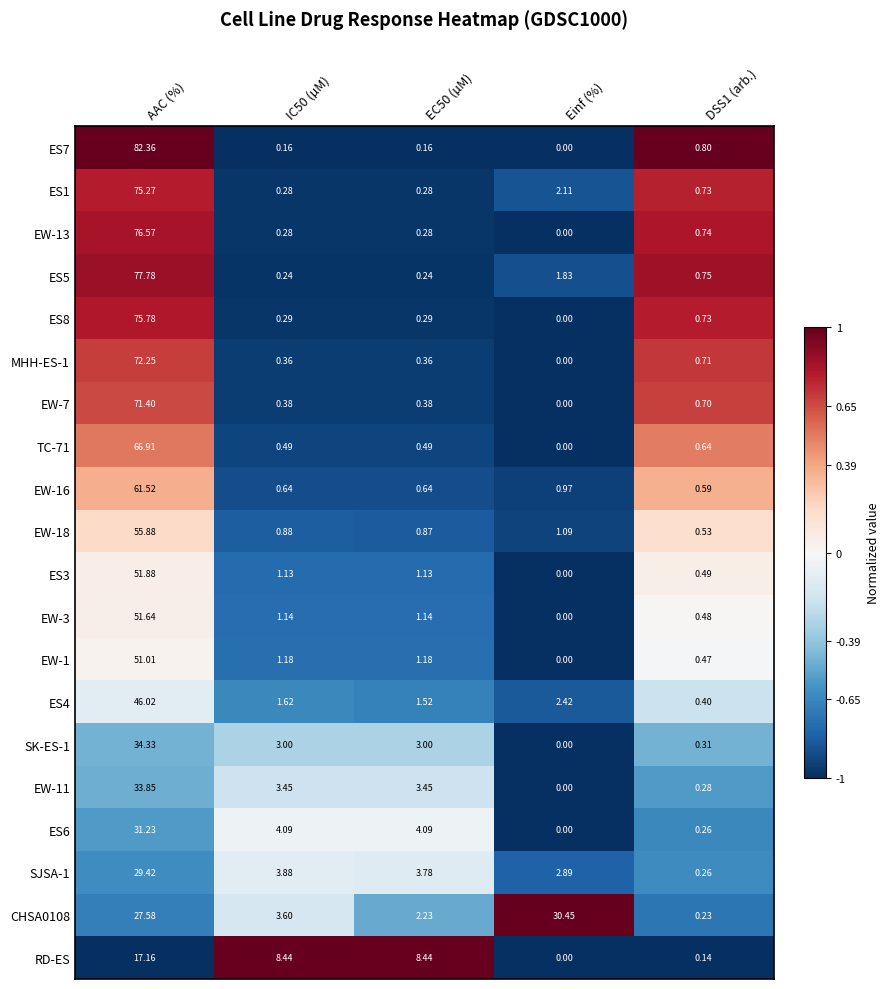

Which series changed the most between EC50 (µM) and DSS1 (arb.)?

RD-ES